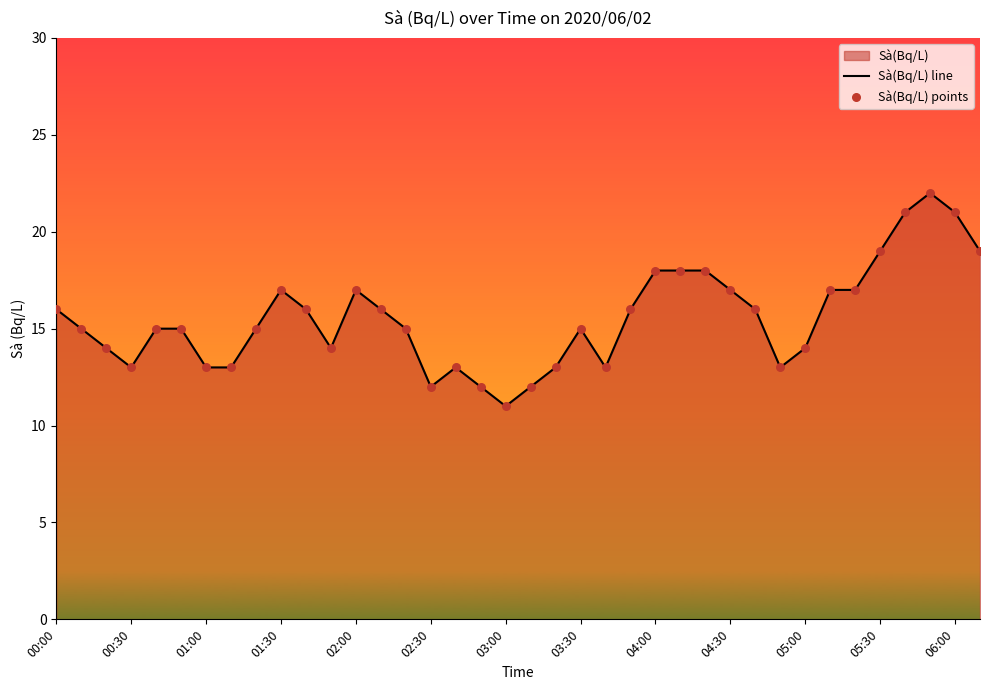

Which series has the widest spread of Y values?

Sà(Bq/L) line